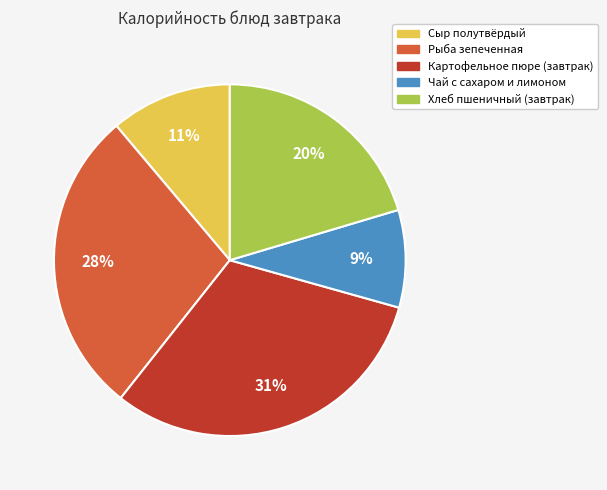

Is it true that Сыр полутвёрдый is 11% of the pie?

True